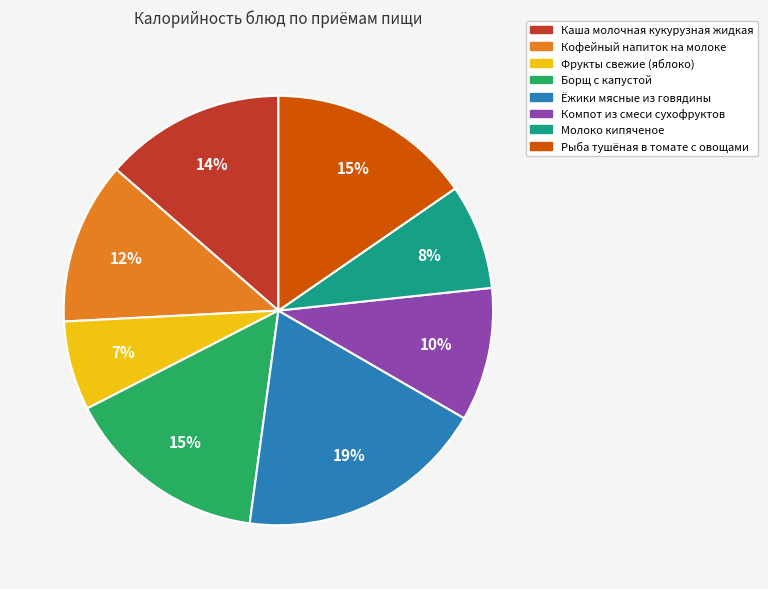

Between Ёжики мясные из говядины and Молоко кипяченое, which is larger?

Ёжики мясные из говядины